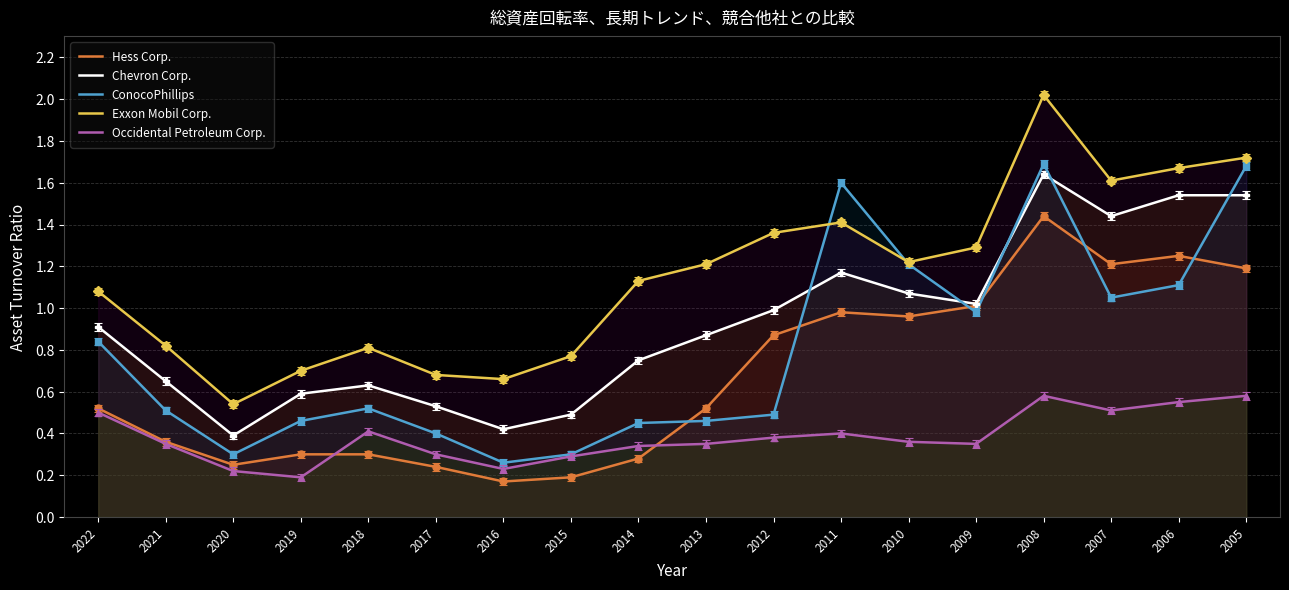

At which category is the sum across all series the highest?

2008